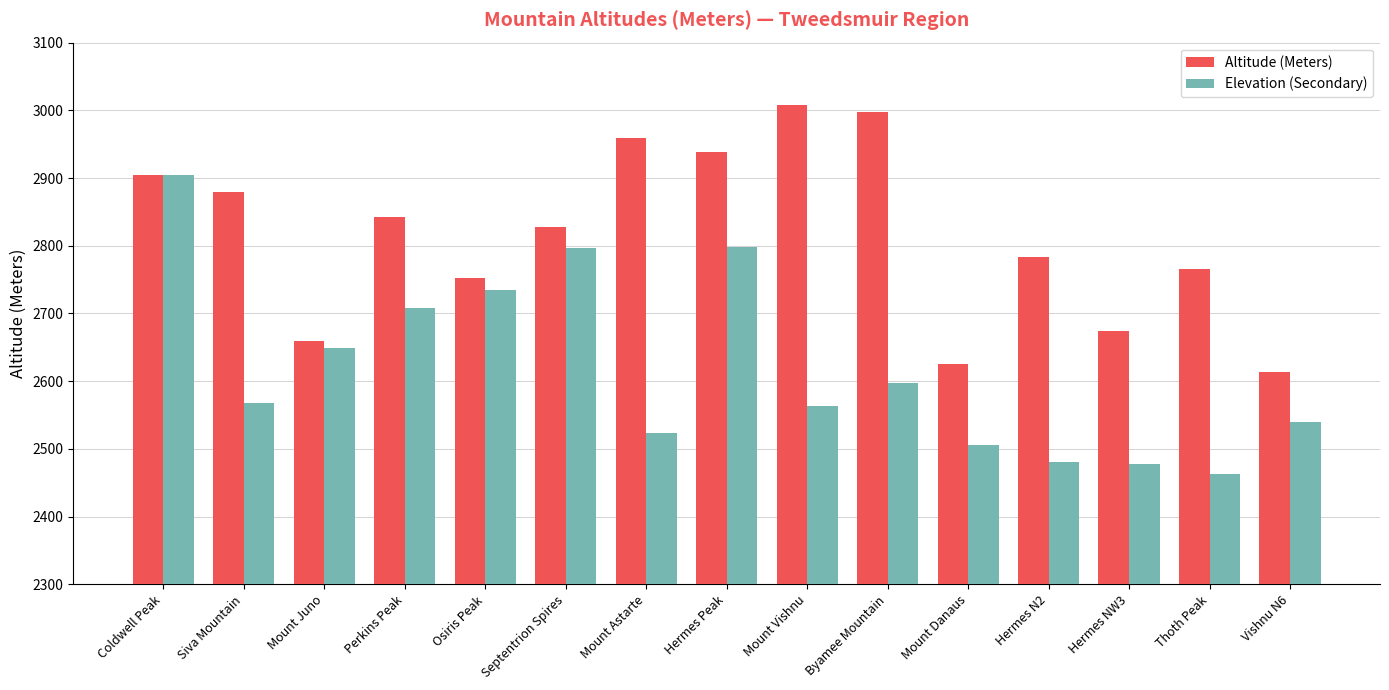

At which label does Altitude (Meters) reach its minimum?

Vishnu N6